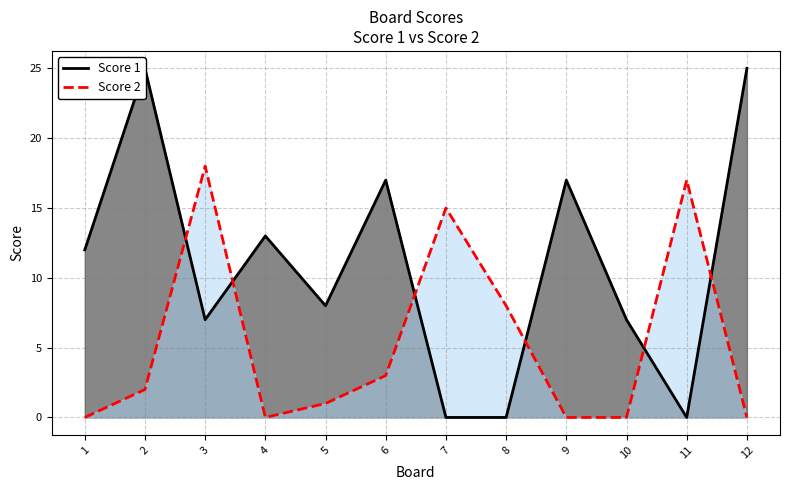

How many values in the Score 1 series exceed 12?

5